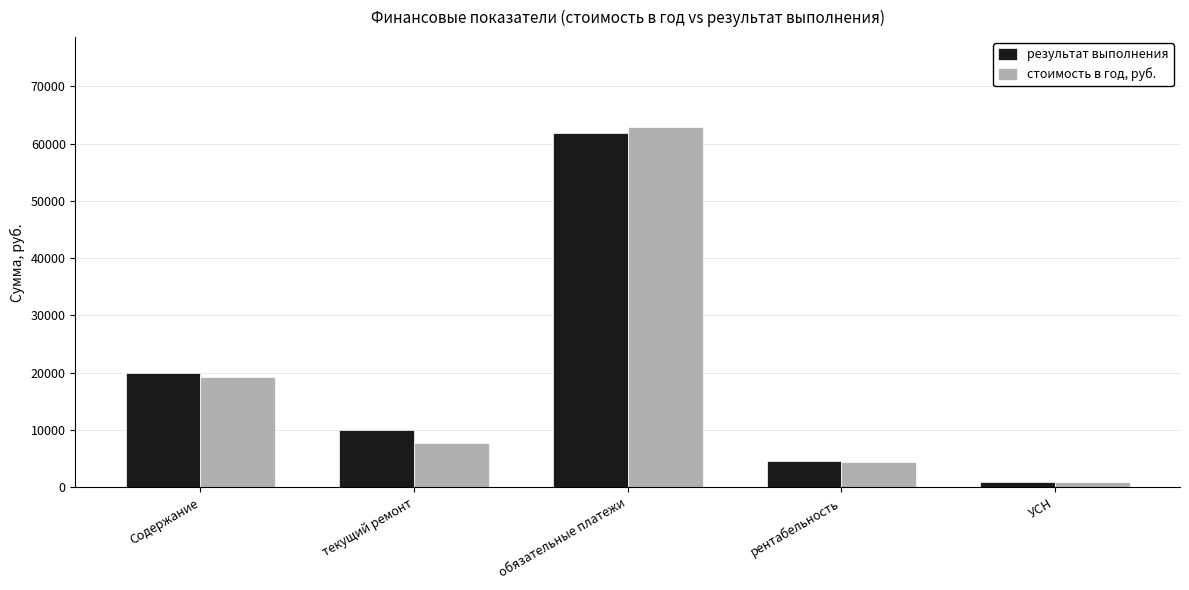

How many bars are there in total?

10